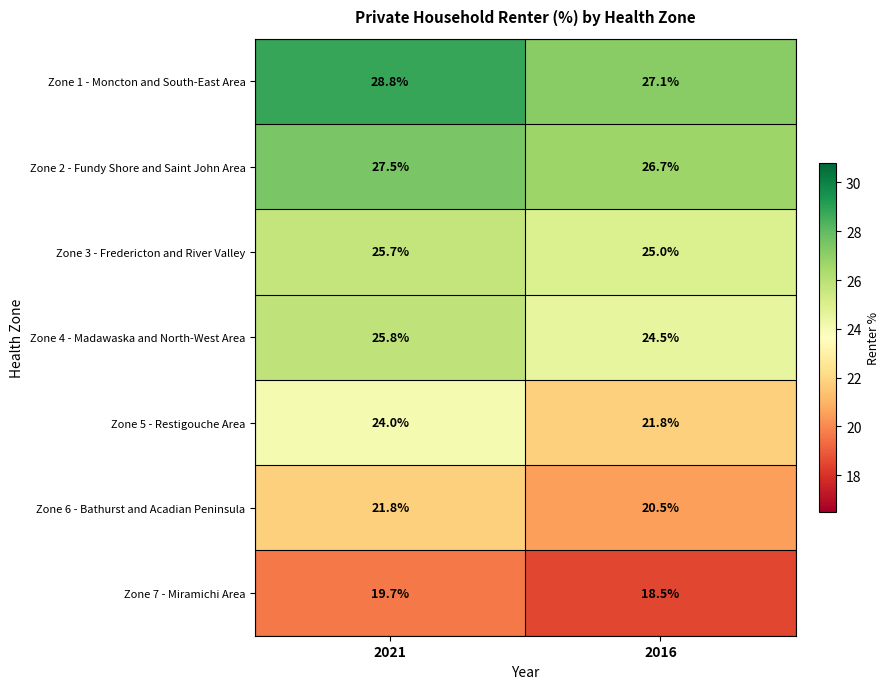

What is the spread (max minus min) of values at 2021?

9.1